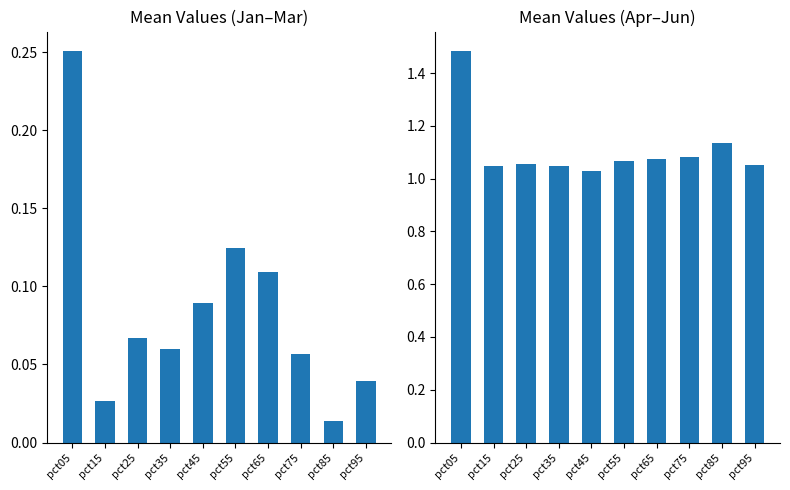

Rank the series by their average value, from lowest to highest.

Jan-Mar avg, Apr-Jun avg